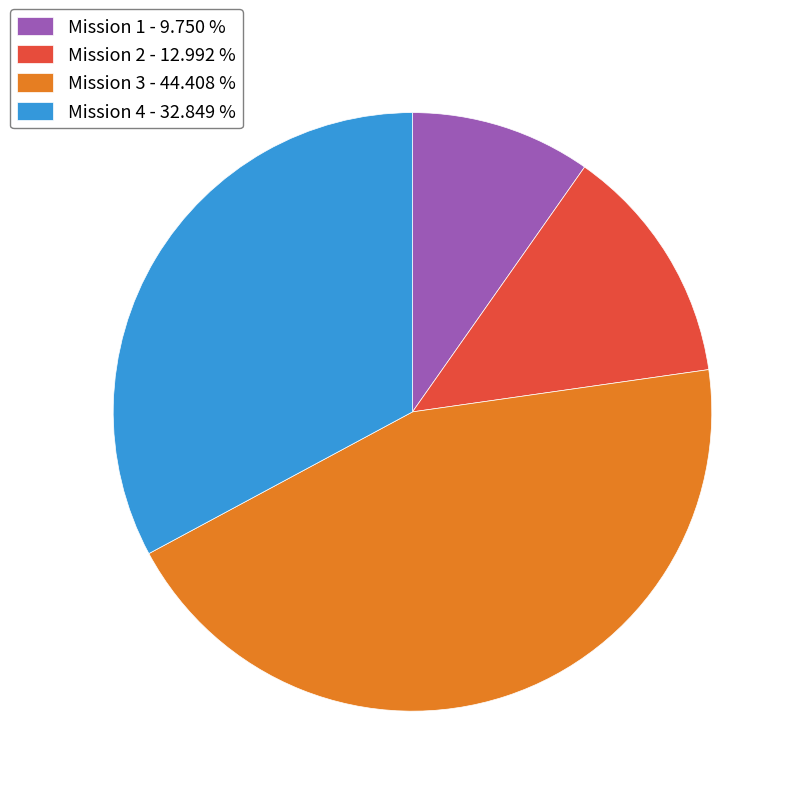

Approximately how many times larger is the value at Mission 4 compared to Mission 2?

2.5